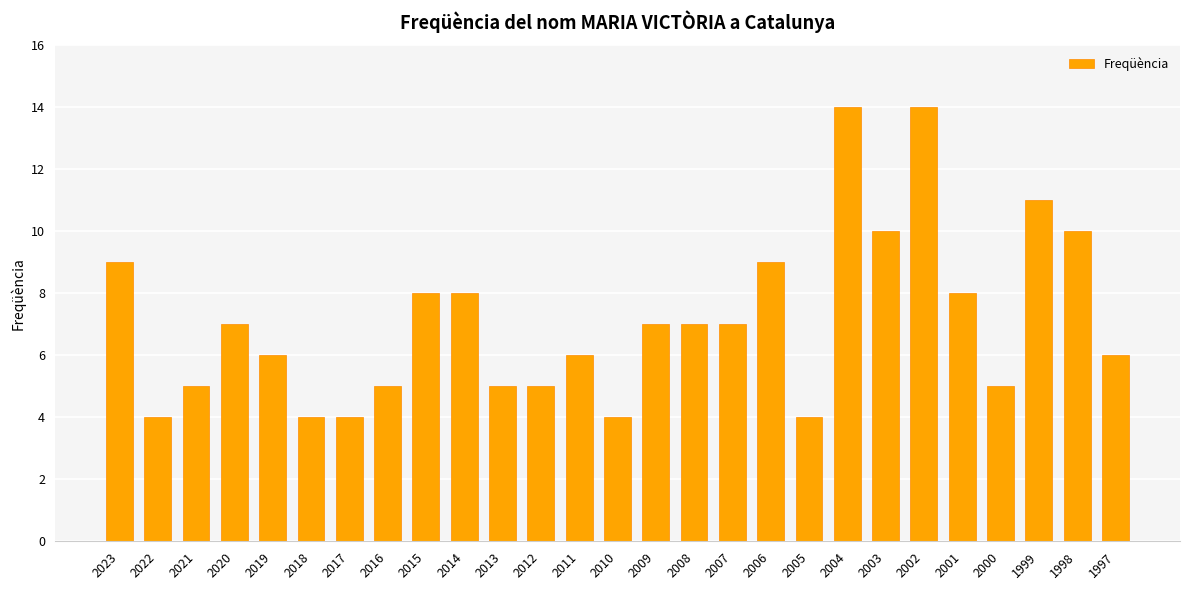

What is the maximum value shown in the chart?

14